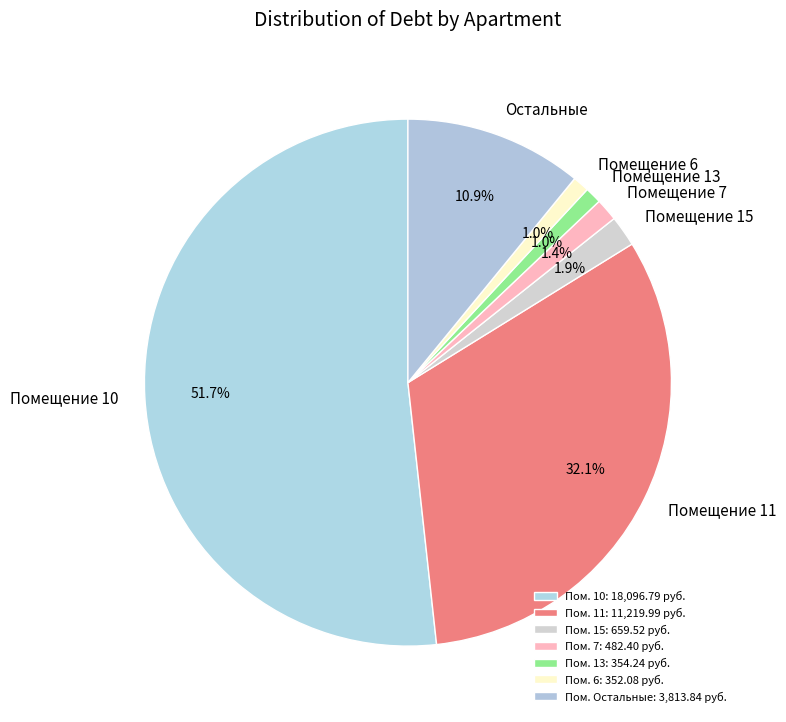

Approximately how many times larger is the value at Помещение 6 compared to Помещение 13?

1.0